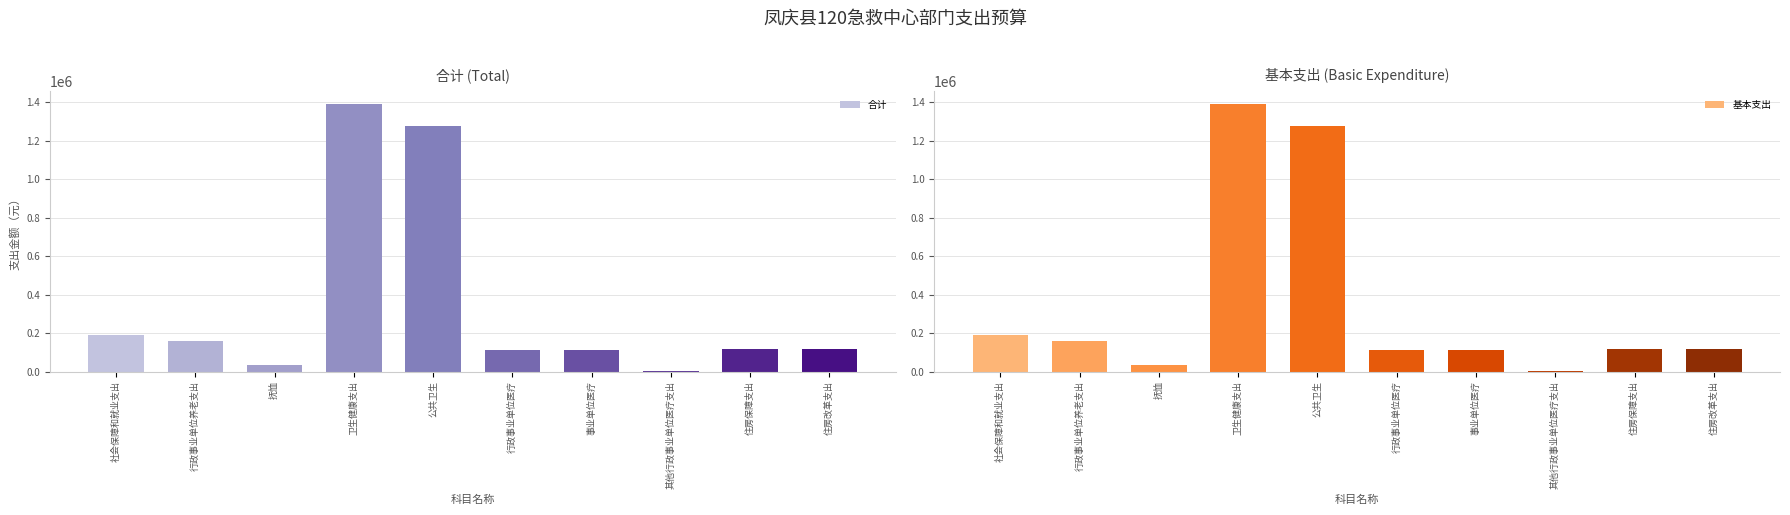

The value of 基本支出 at 住房改革支出 is 118597.0. True or false?

True